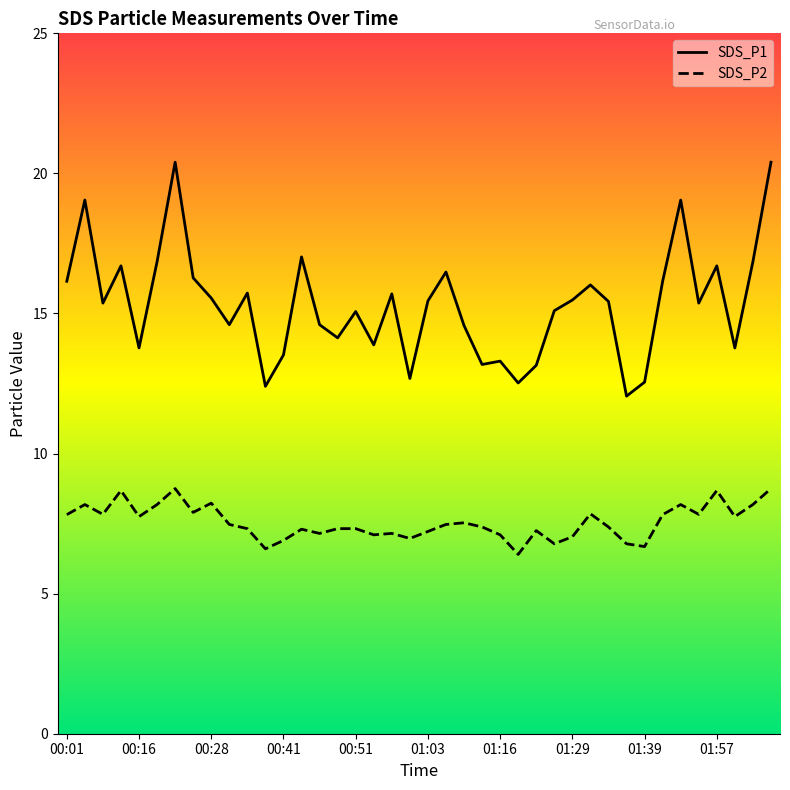

How many series are shown in this chart?

2